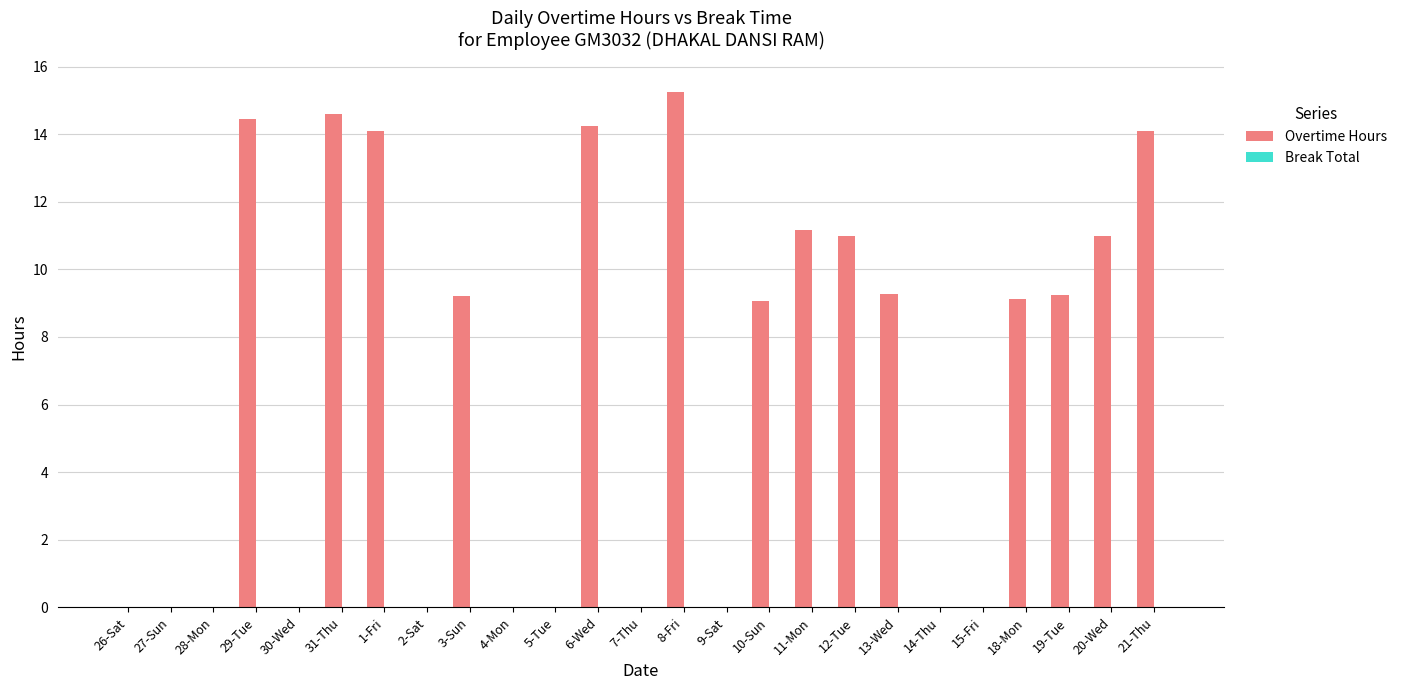

Between 4-Mon and 6-Wed, which is larger?

6-Wed